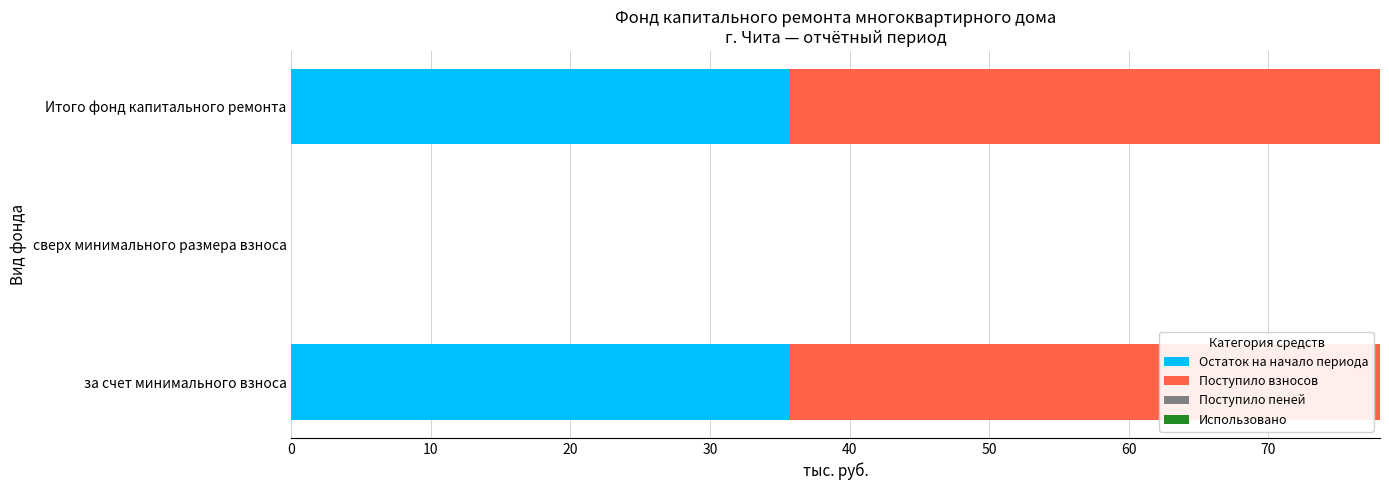

What is the maximum value for Остаток на начало периода?

35.7